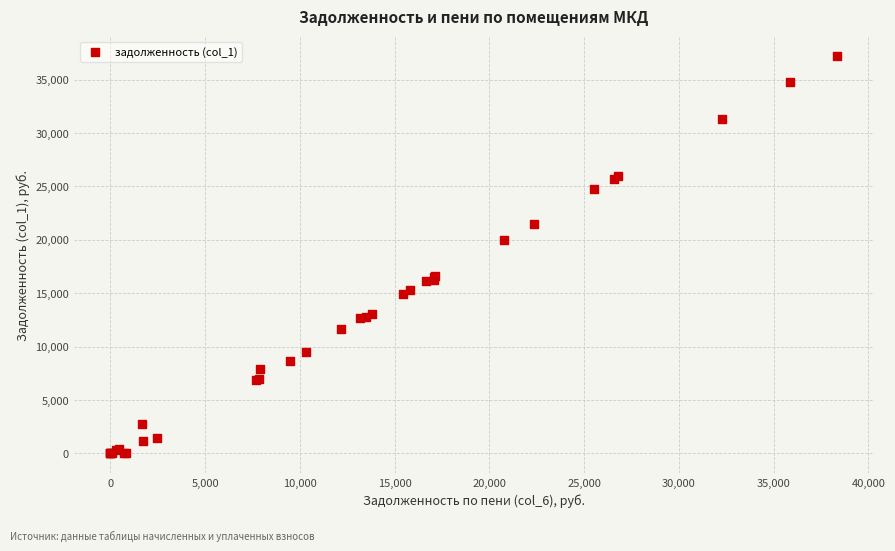

What Y value in the scatter plot is closest to 18597?

19977.6